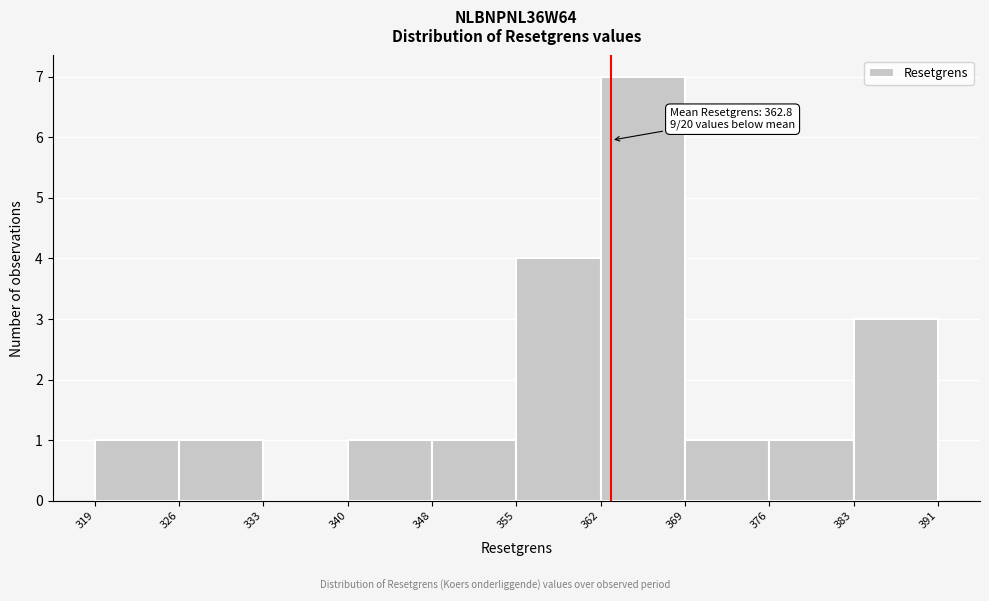

Over which range of the x-axis is the bar tallest?

362 to 369